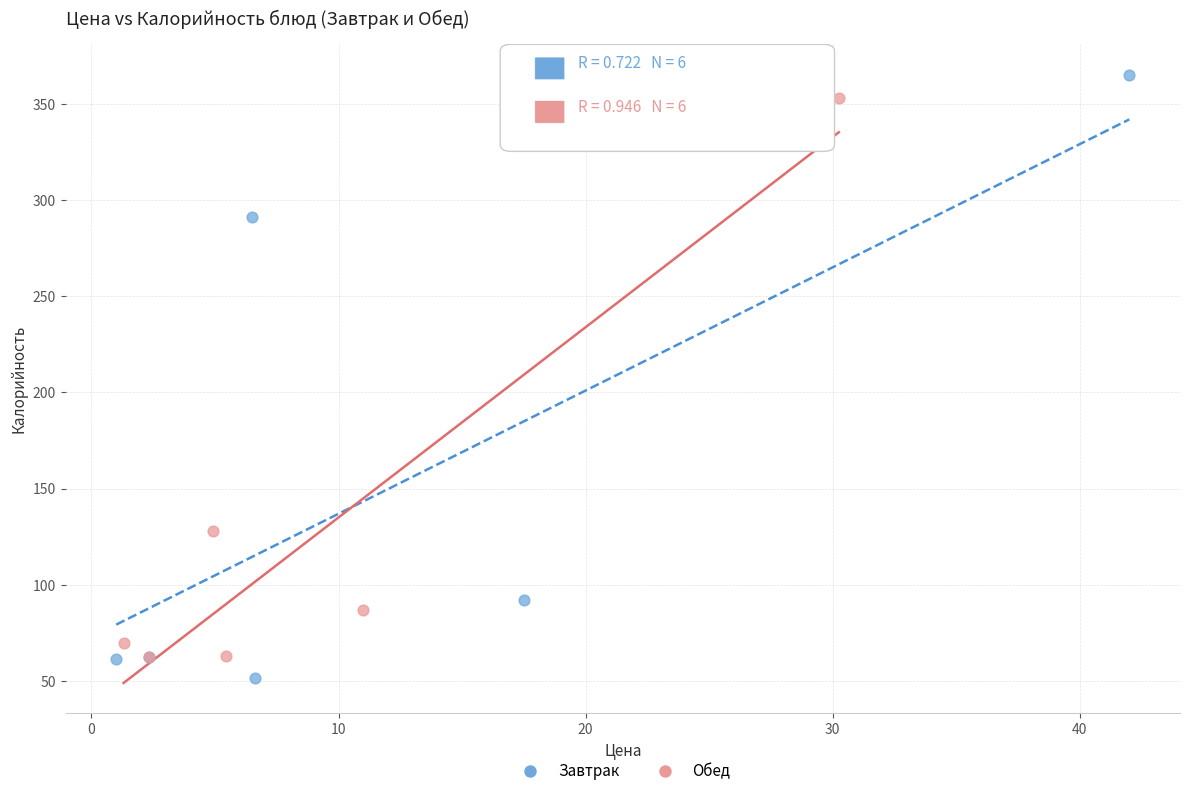

Which series has the widest spread of Y values?

Завтрак